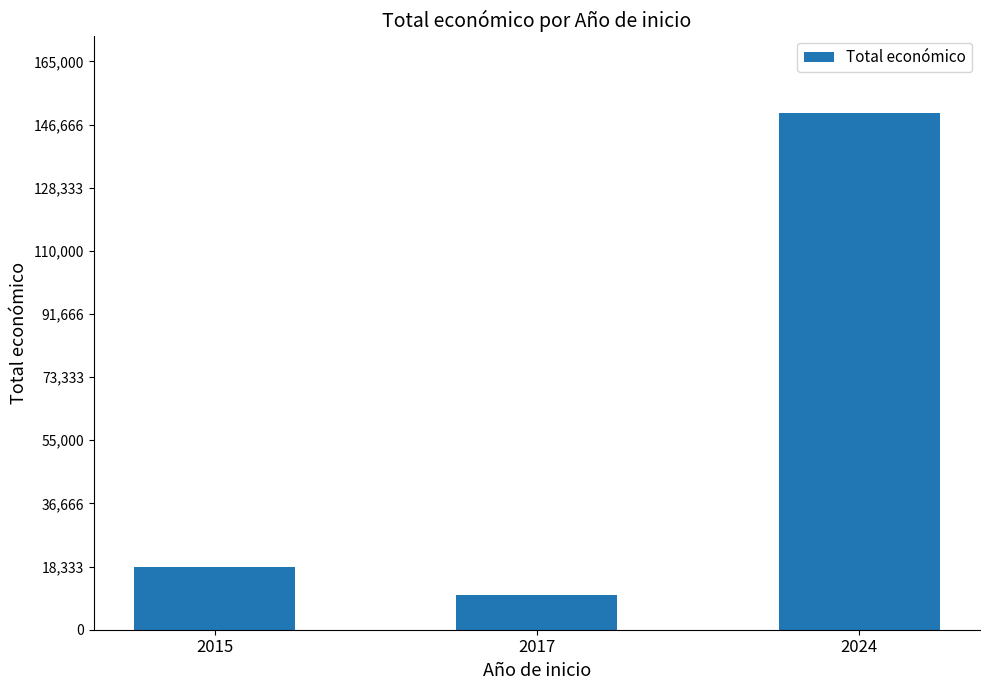

Which has a higher value, 2024 or 2017?

2024